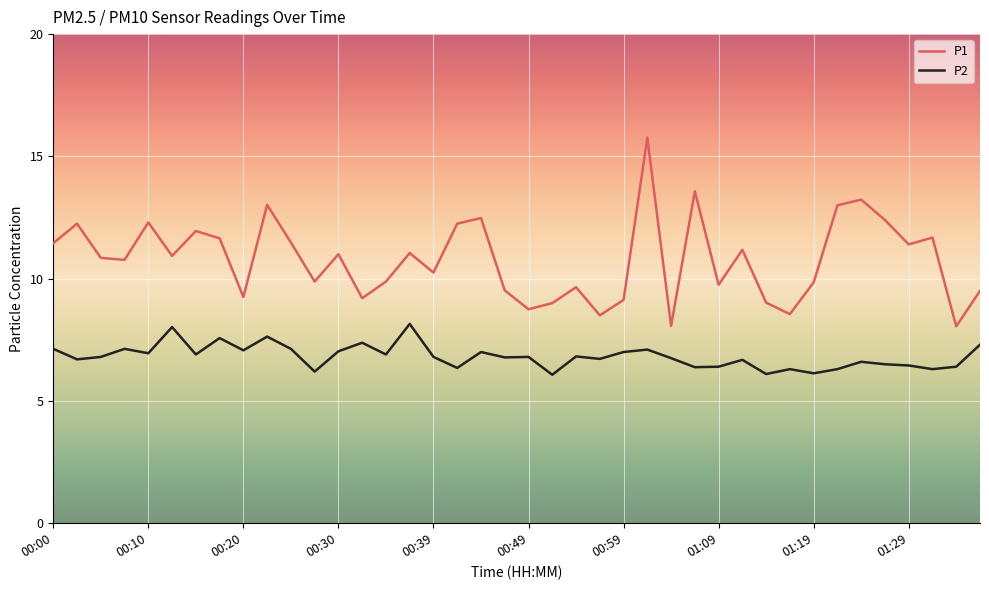

List the series in order of their peak value, highest first.

P1, P2